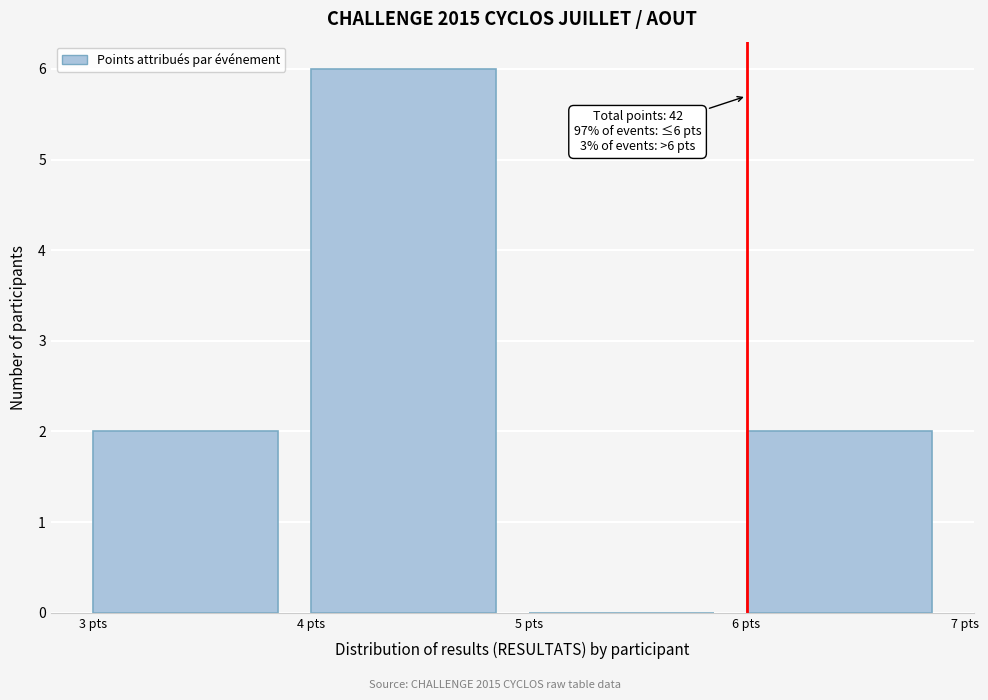

Over which range of the x-axis is the bar tallest?

4 to 5